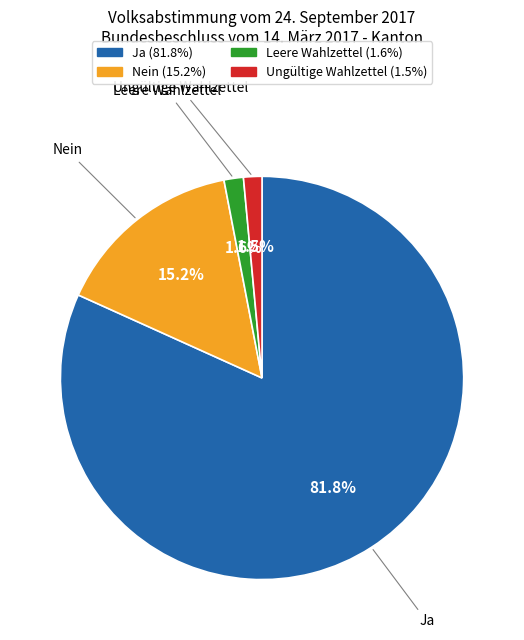

Which slice is the largest?

Ja